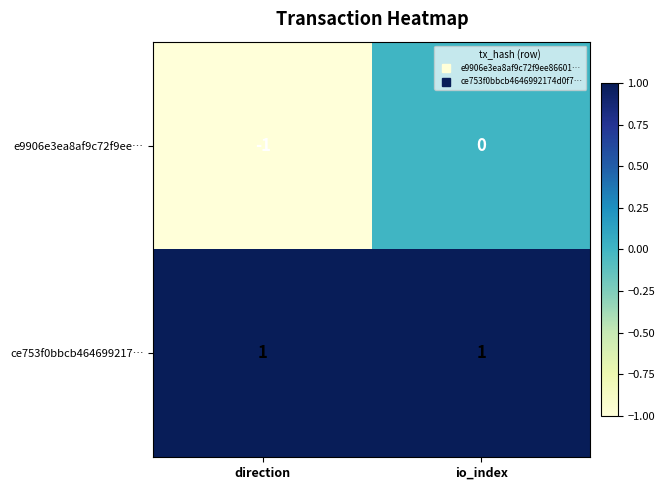

What is the difference between the highest and lowest values at io_index?

1